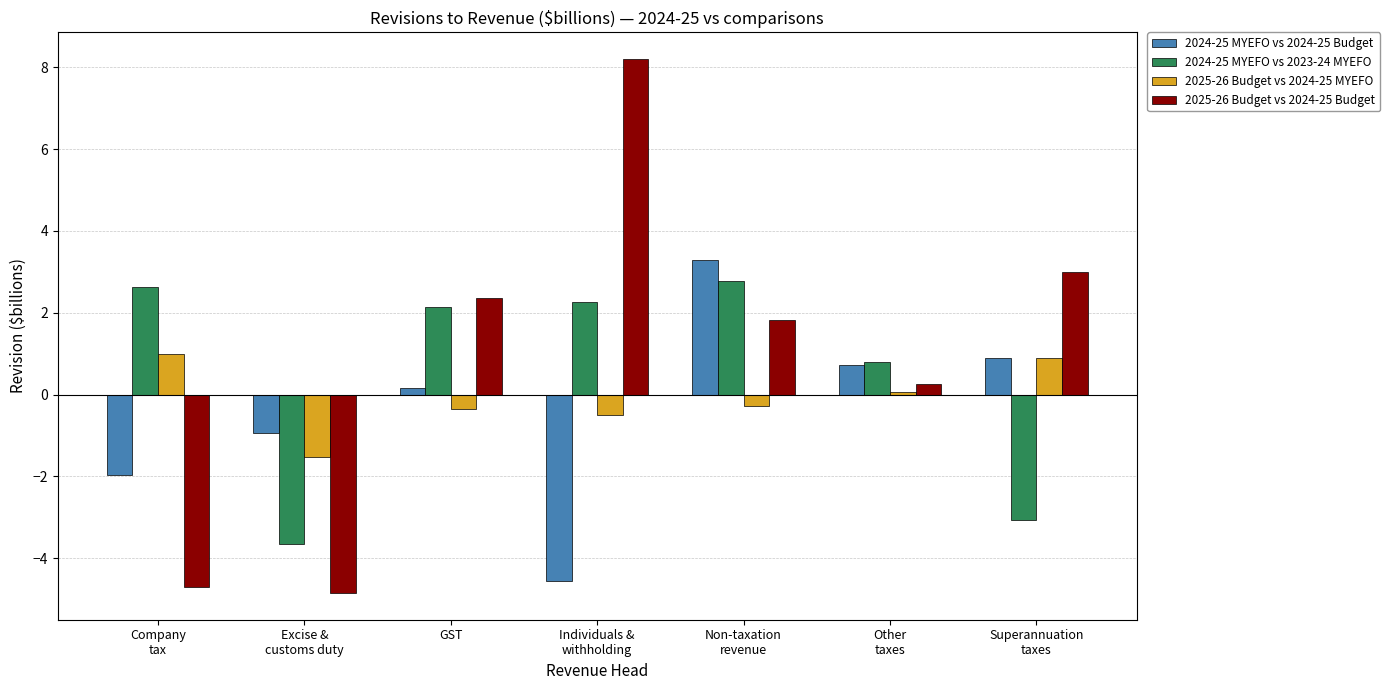

Which series has the largest total across all categories?

2025-26 Budget vs 2024-25 Budget